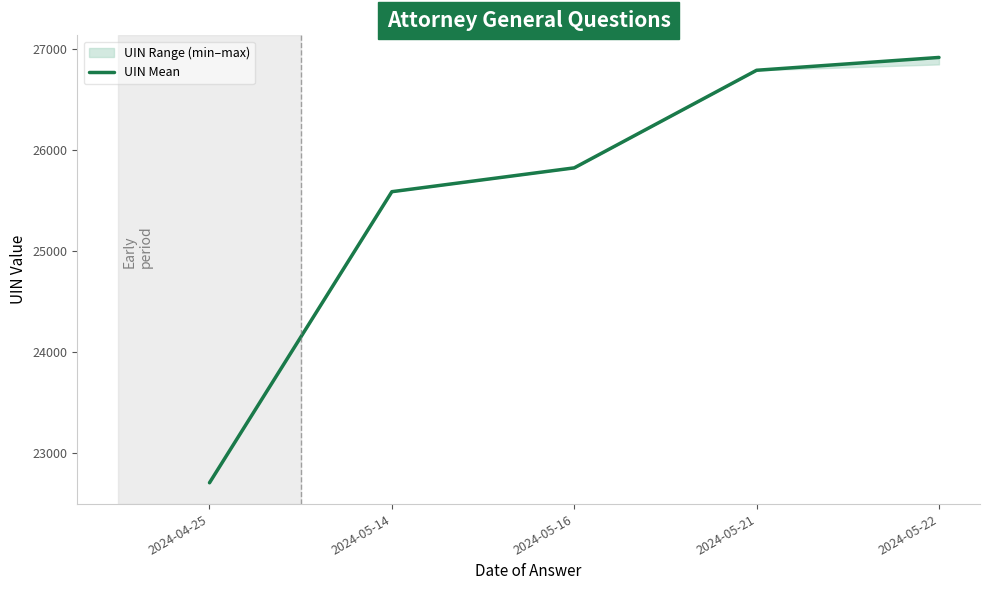

List the labels in order of value, largest first.

2024-05-22, 2024-05-21, 2024-05-16, 2024-05-14, 2024-04-25